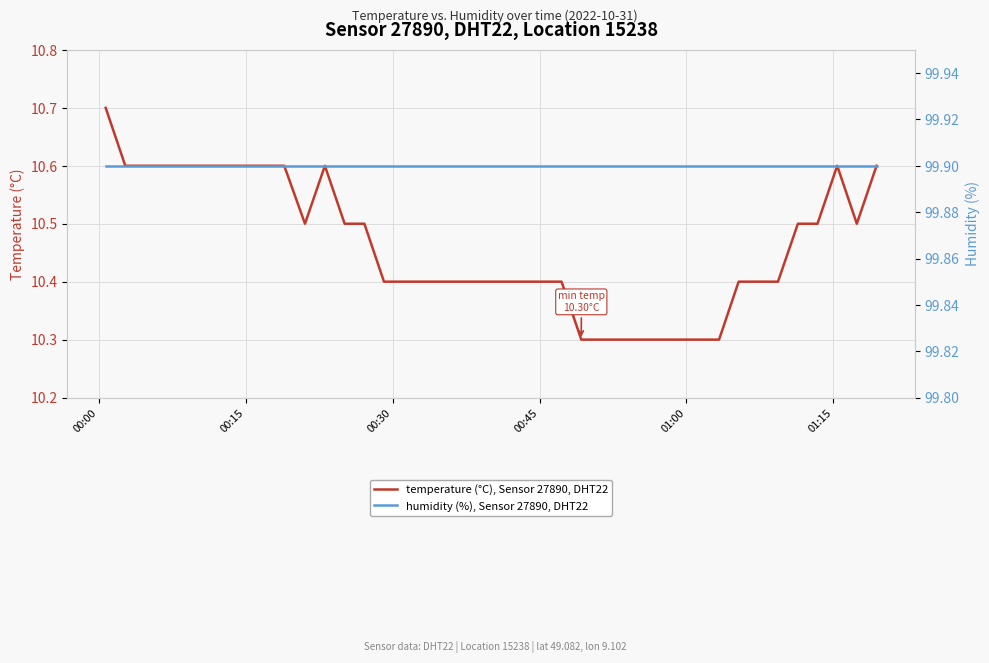

Which series has the widest spread of values?

temperature (°C), Sensor 27890, DHT22